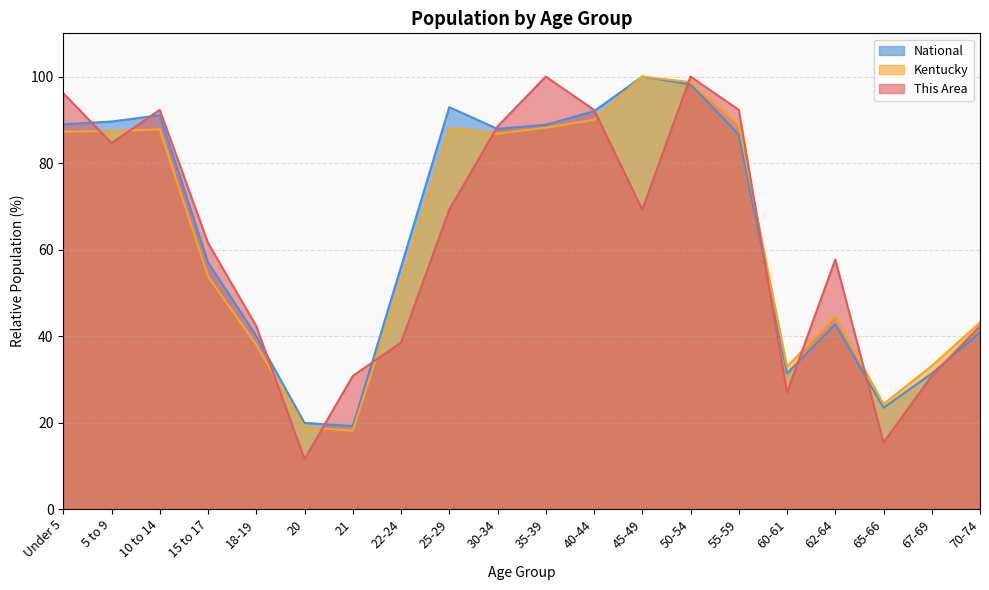

Reading left to right, transcribe all the data shown in this chart.

This Area: Under 5=96.2	5 to 9=84.6	10 to 14=92.3	15 to 17=61.5	18-19=42.3	20=11.5	21=30.8	22-24=38.5	25-29=69.2	30-34=88.5	35-39=100.0	40-44=92.3	45-49=69.2	50-54=100.0	55-59=92.3	60-61=26.9	62-64=57.7	65-66=15.4	67-69=30.8	70-74=42.3
Kentucky: Under 5=87.2	5 to 9=87.4	10 to 14=87.8	15 to 17=53.8	18-19=38.0	20=18.9	21=18.1	22-24=52.5	25-29=88.2	30-34=86.8	35-39=88.2	40-44=90.0	45-49=100.0	50-54=98.7	55-59=89.0	60-61=32.9	62-64=44.6	65-66=24.3	67-69=33.1	70-74=43.1
National: Under 5=89.0	5 to 9=89.6	10 to 14=91.1	15 to 17=57.0	18-19=40.0	20=19.9	21=19.2	22-24=56.0	25-29=92.9	30-34=87.9	35-39=88.9	40-44=92.0	45-49=100.0	50-54=98.2	55-59=86.6	60-61=31.3	62-64=42.7	65-66=23.4	67-69=31.3	70-74=40.9